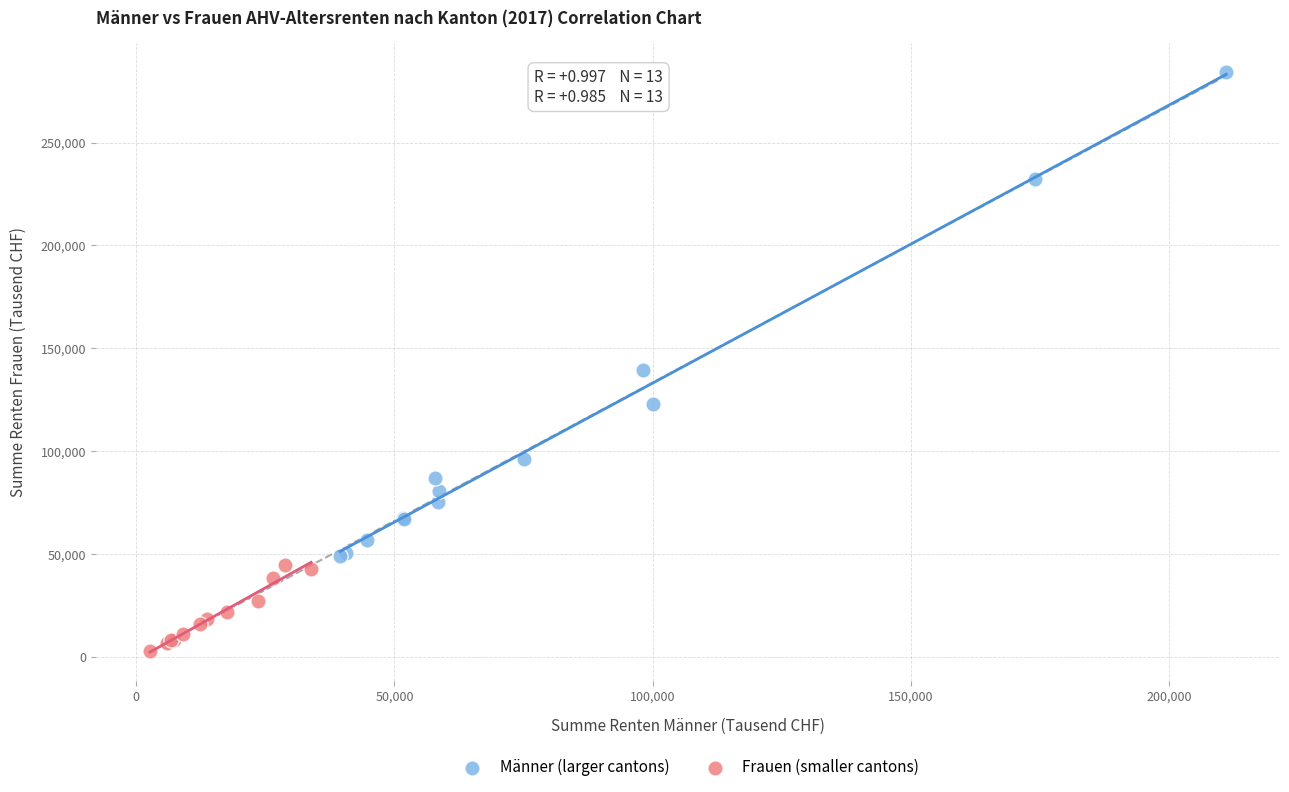

Which series contains the highest Y value?

Männer (larger cantons)